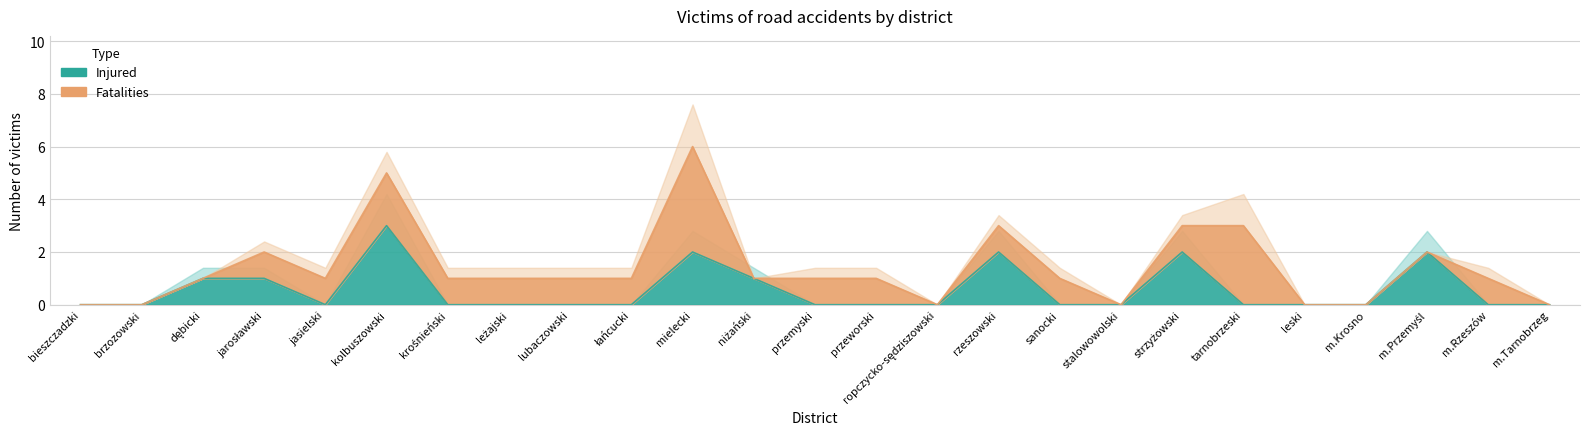

Rank the categories by value from lowest to highest.

bieszczadzki, brzozowski, jasielski, krośnieński, leżajski, lubaczowski, łańcucki, przemyski, przeworski, ropczycko-sędziszowski, sanocki, stalowowolski, tarnobrzeski, leski, m.Krosno, m.Rzeszów, m.Tarnobrzeg, dębicki, jarosławski, niżański, mielecki, rzeszowski, strzyżowski, m.Przemyśl, kolbuszowski